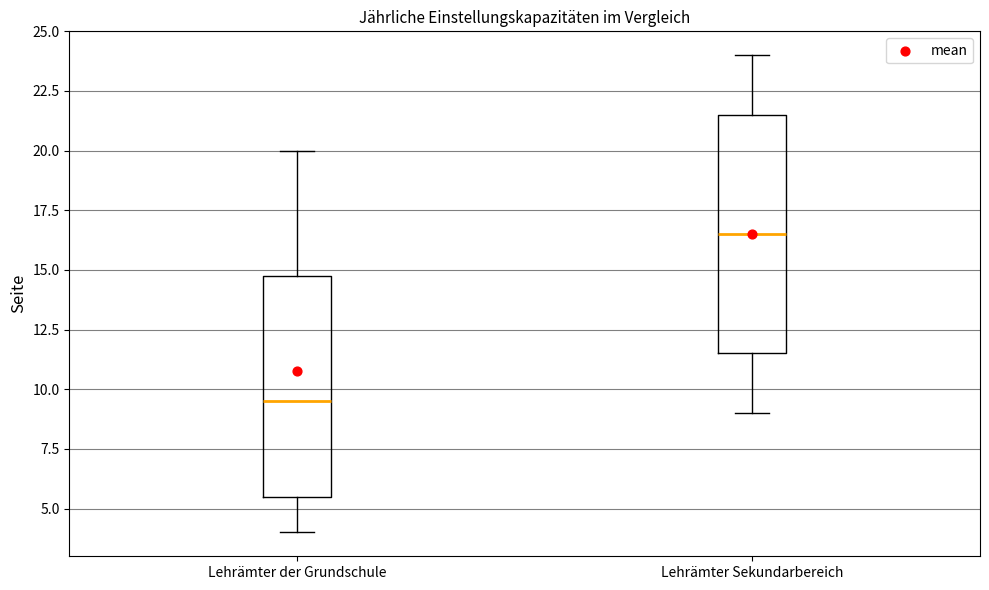

Reading left to right, transcribe this box plot: for each box, give where its median line is, the range the box spans, and where its two whiskers end, as read against the y-axis. The values are not printed on the chart, so give them approximately, as read against the axis.

Lehrämter der Grundschule: median 9.5, box 5.5 to 15.0, whiskers 4.0 to 20.0
Lehrämter Sekundarbereich: median 16.5, box 11.5 to 21.5, whiskers 9.0 to 24.0